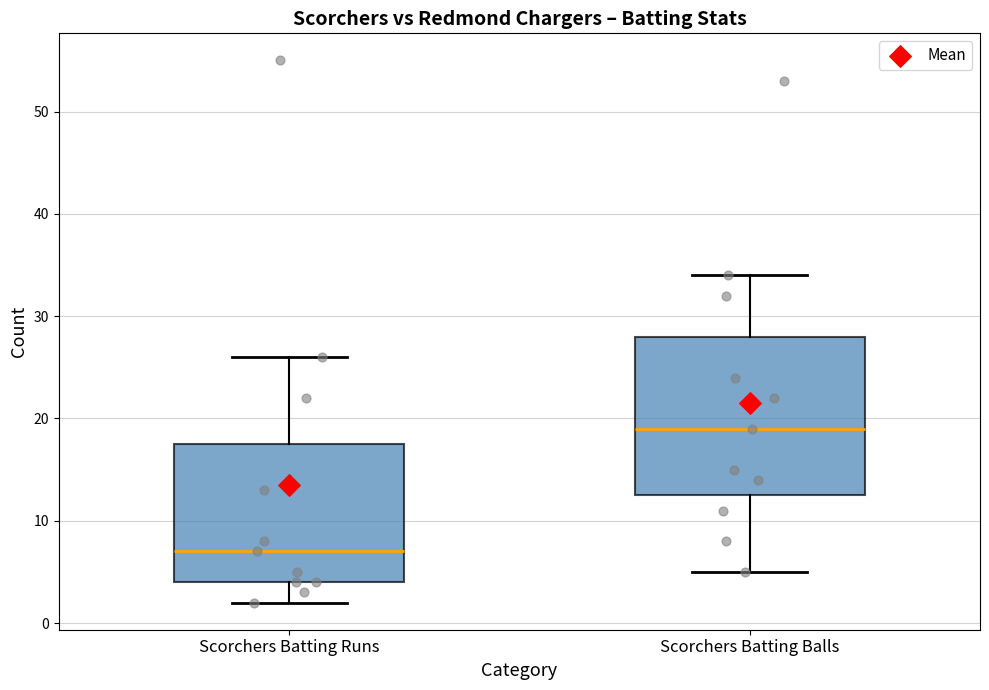

Which box is the tallest, from its lower edge to its upper edge?

Scorchers Batting Balls